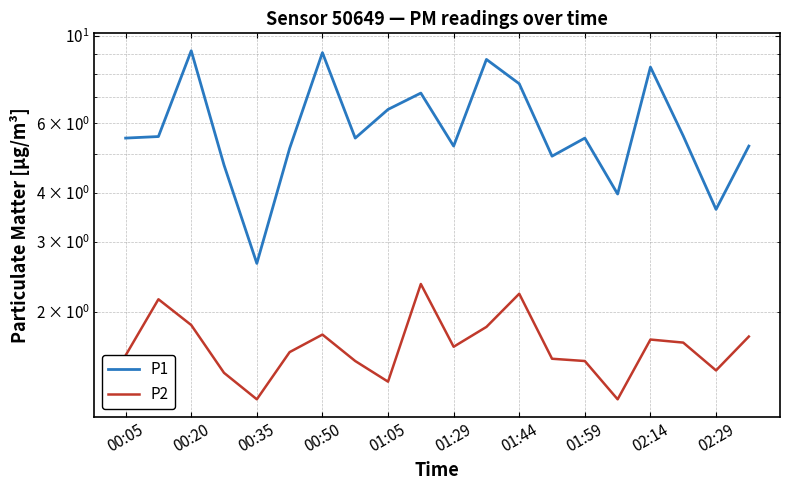

Where is P1 nearest to the value 5?

13